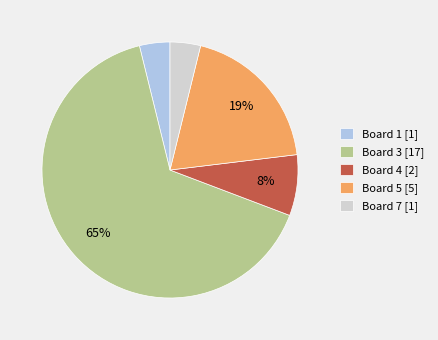

To the nearest percent, what is the average slice percentage?

20%